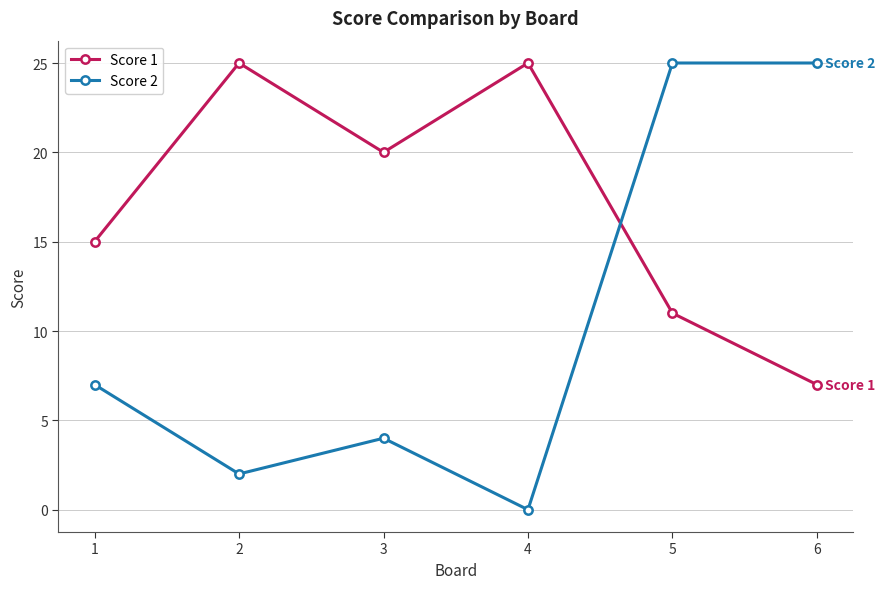

What value does the Score 1 series have at 6, to the nearest 10?

10